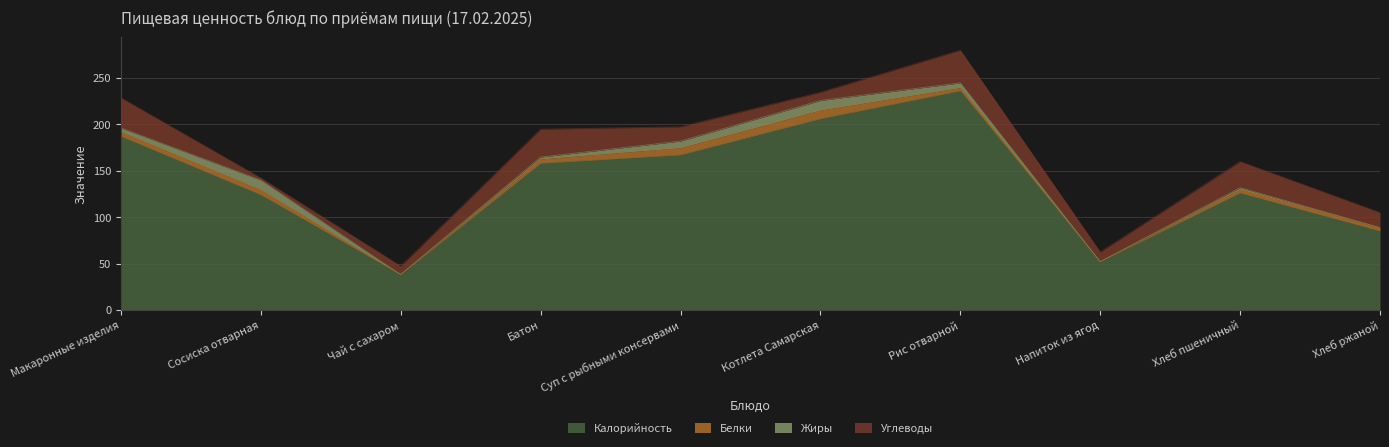

Which has a higher value, Напиток из ягод or Рис отварной?

Рис отварной